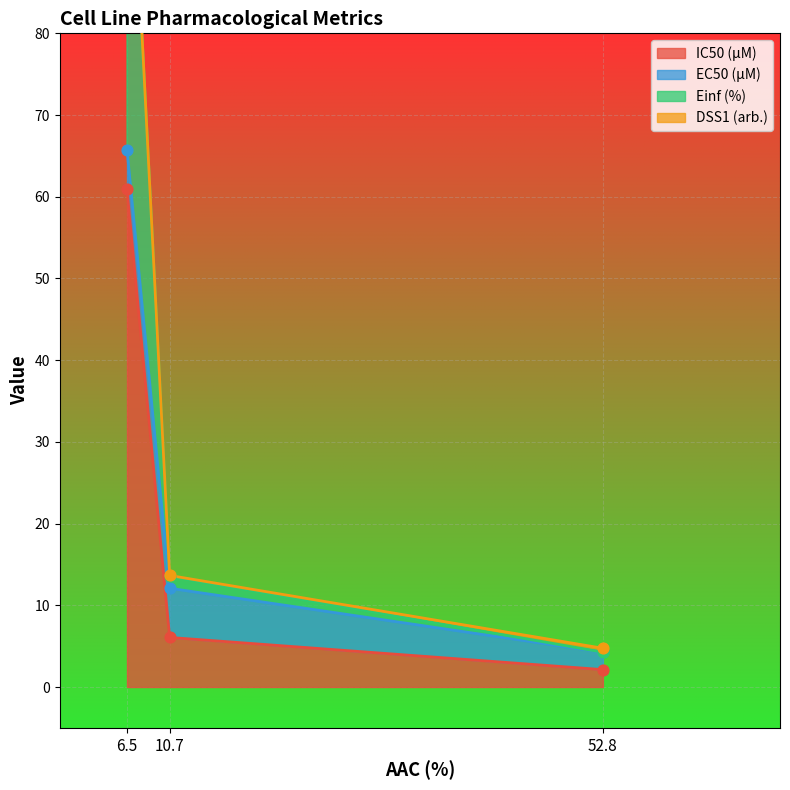

What are all the series names shown in the legend?

IC50 (µM), EC50 (µM), Einf (%), DSS1 (arb.)